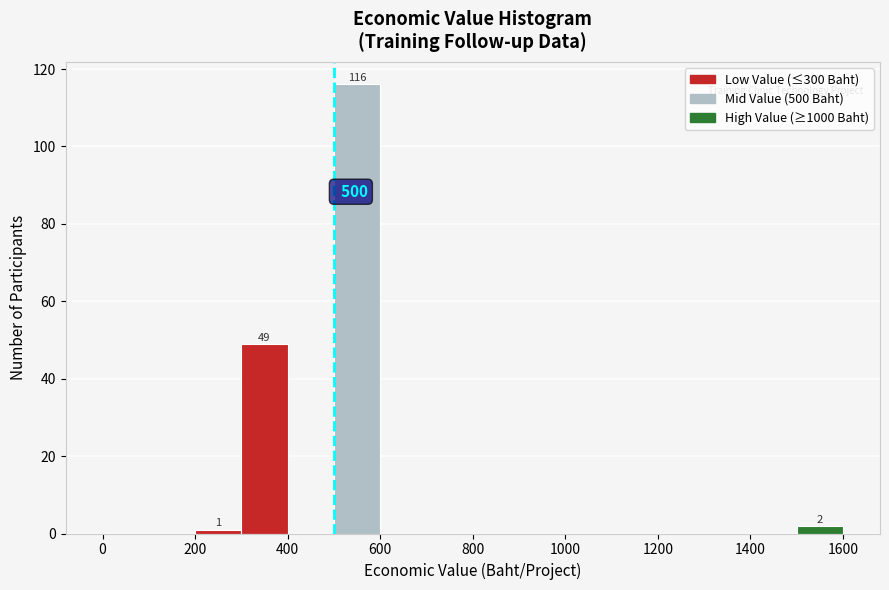

Which range on the x-axis has the tallest bar?

500 to 600